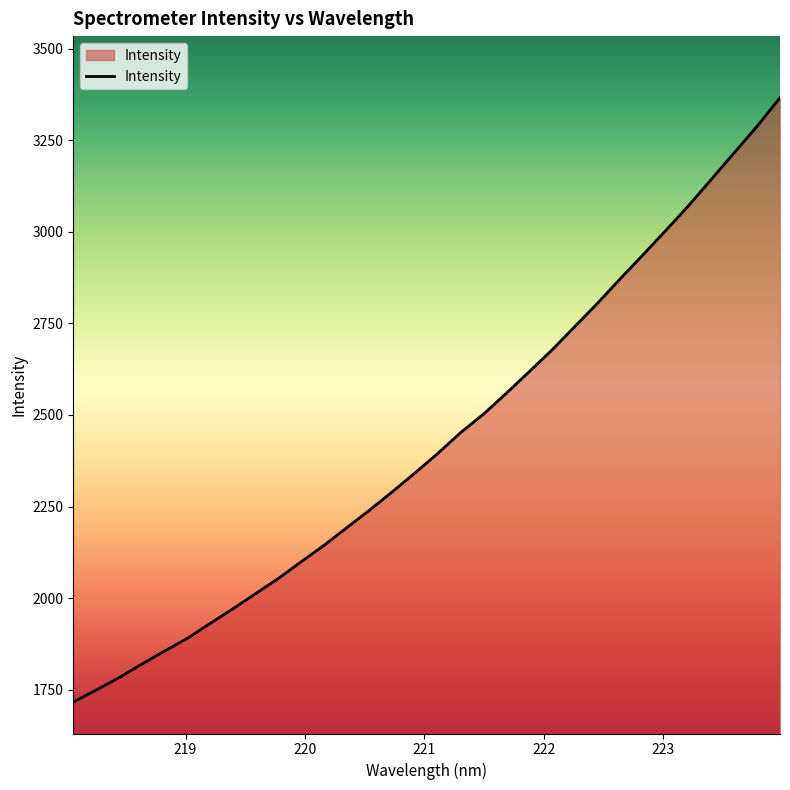

What is the smallest value displayed?

1715.8